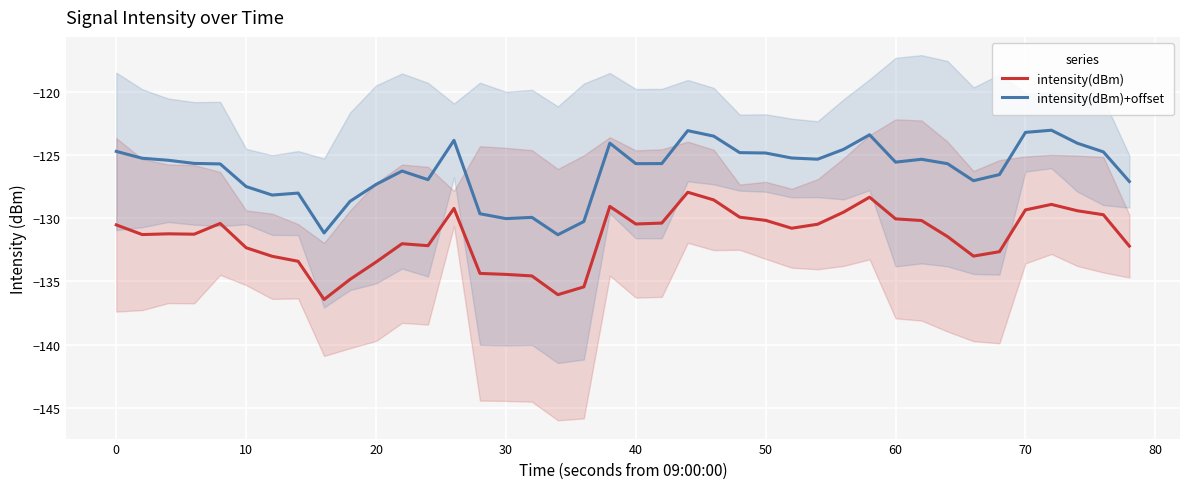

True or false: intensity(dBm) and intensity(dBm)+offset intersect in this chart.

False